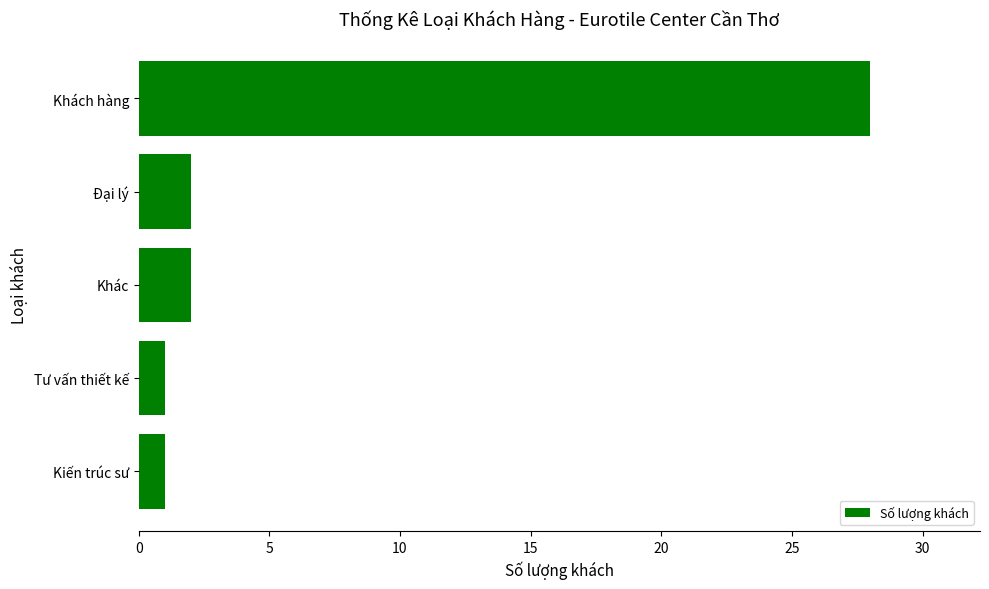

Does the chart contain stacked bars?

No